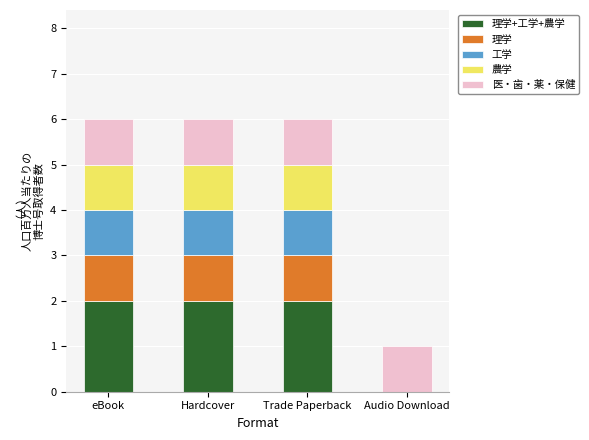

True or false: 医・歯・薬・保健 has a value of 0 at Hardcover.

False